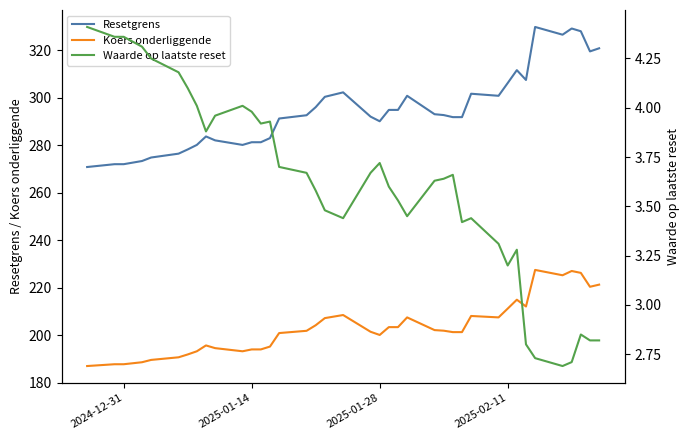

What is the highest value of the Resetgrens series?

329.8